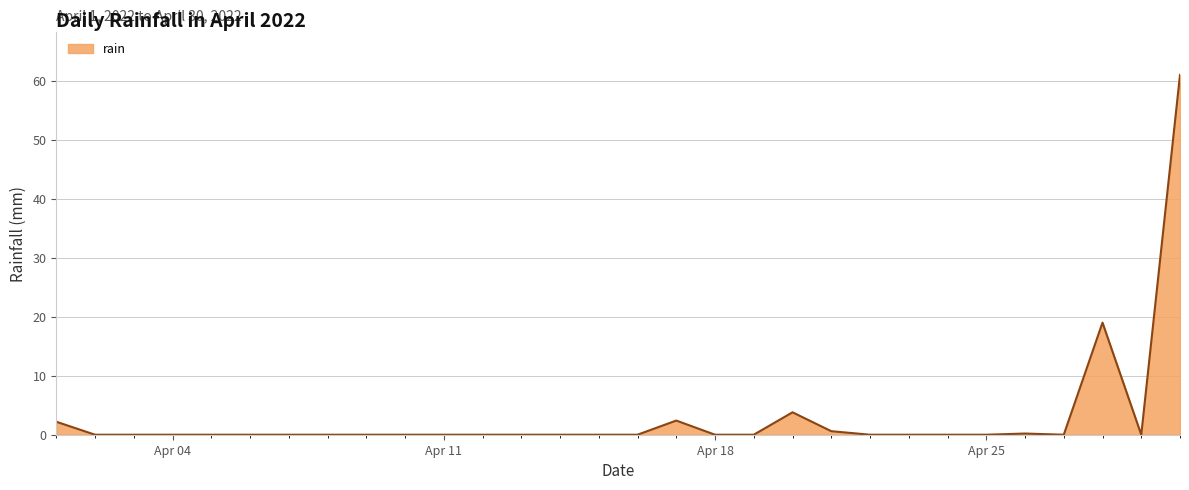

What is the difference between the maximum and minimum values?

61.0